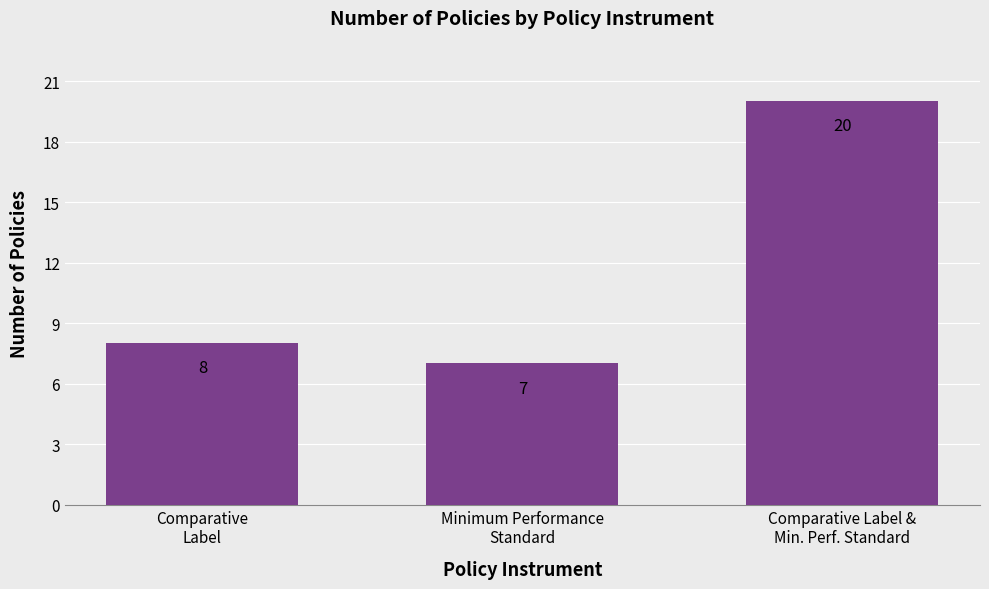

List the labels in order of value, smallest first.

Minimum Performance
Standard, Comparative
Label, Comparative Label &
Min. Perf. Standard